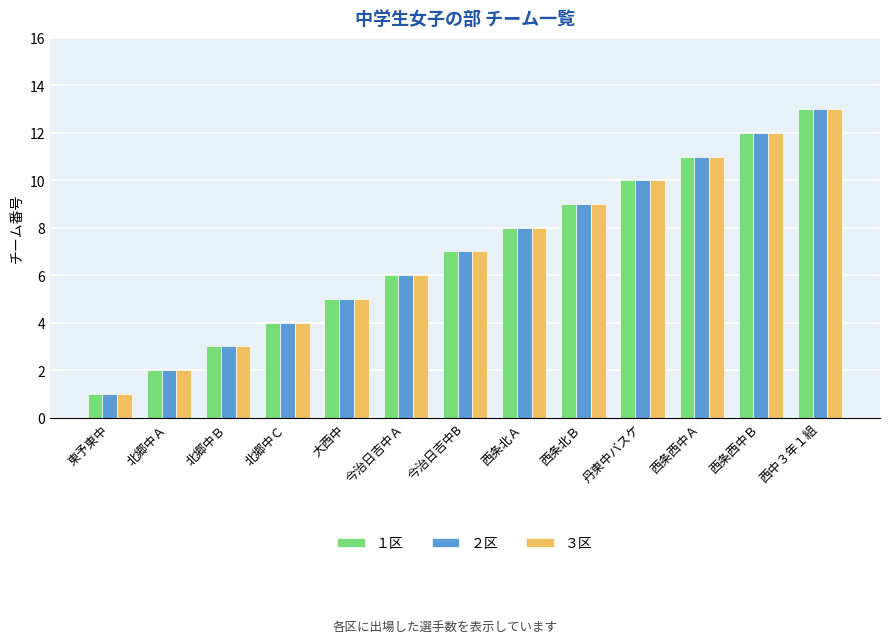

Which label corresponds to the largest value in the chart?

西中３年１組